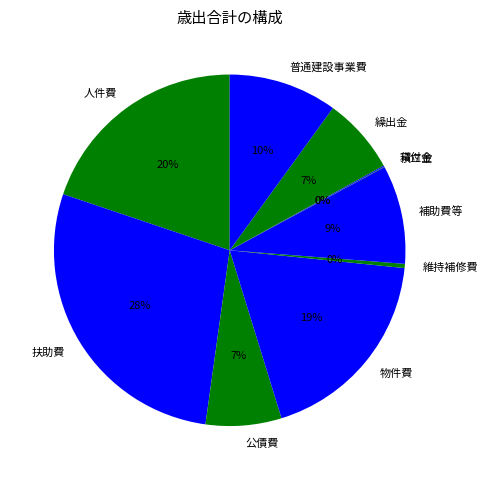

What is the largest slice in the pie chart?

扶助費